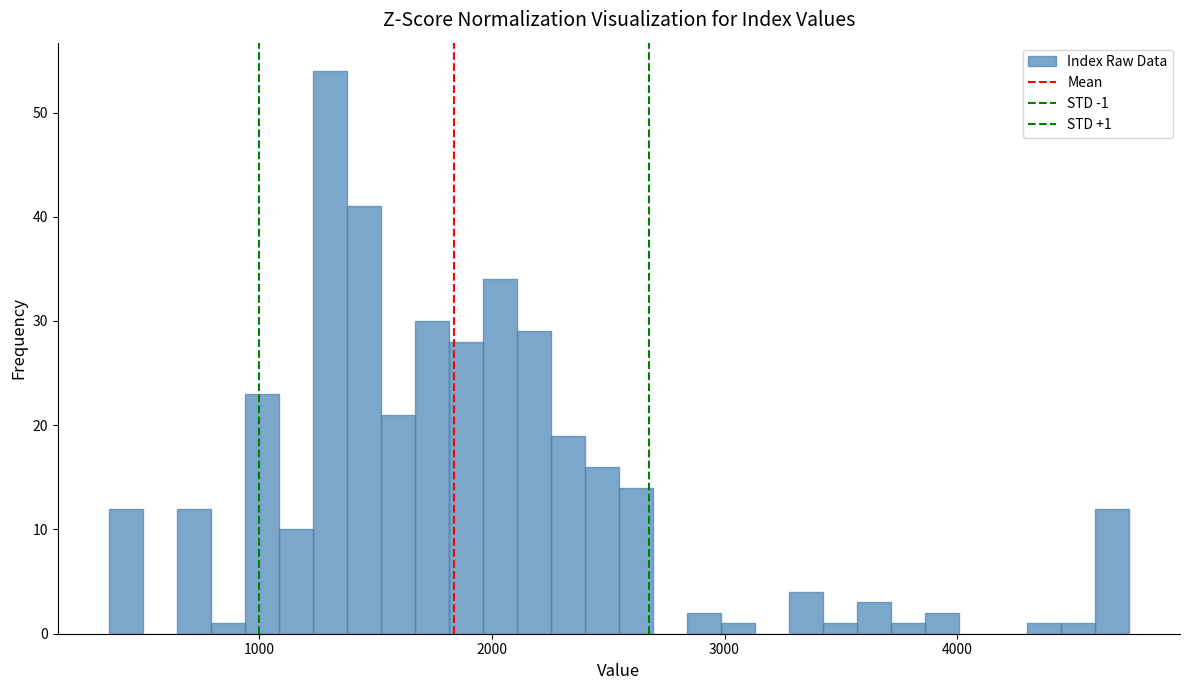

Around what value on the x-axis is the tallest bar? Give the approximate position of its centre, as read against the axis.

1300